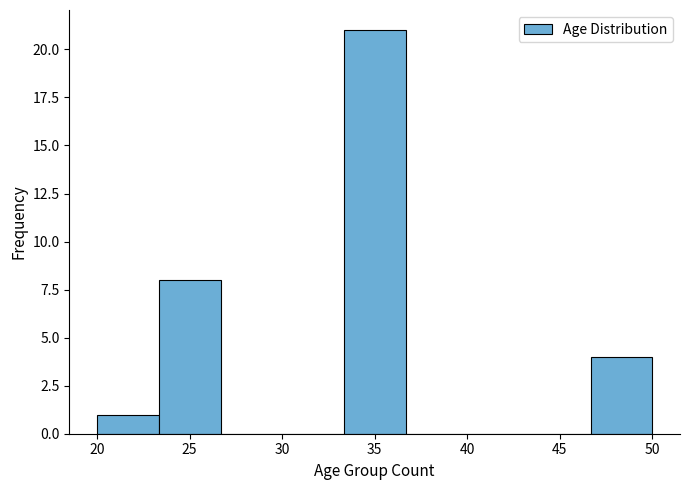

What is the height of the bar covering 20.0 to 23.5 on the x-axis? Neither the bar edges nor the heights are printed on the chart, so give them approximately, as read against the axes.

1